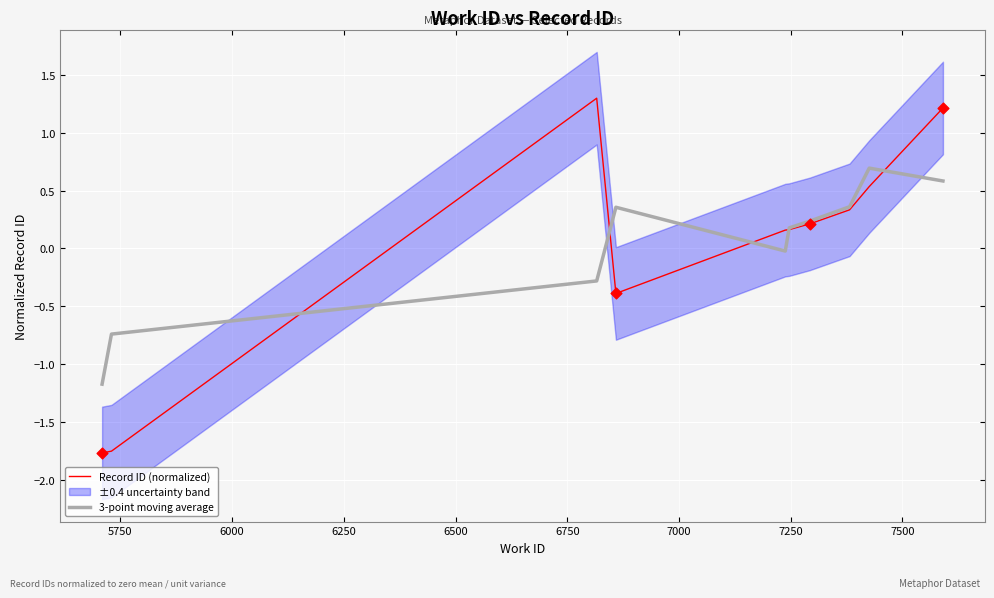

What is the maximum value for 3-point moving average?

0.7